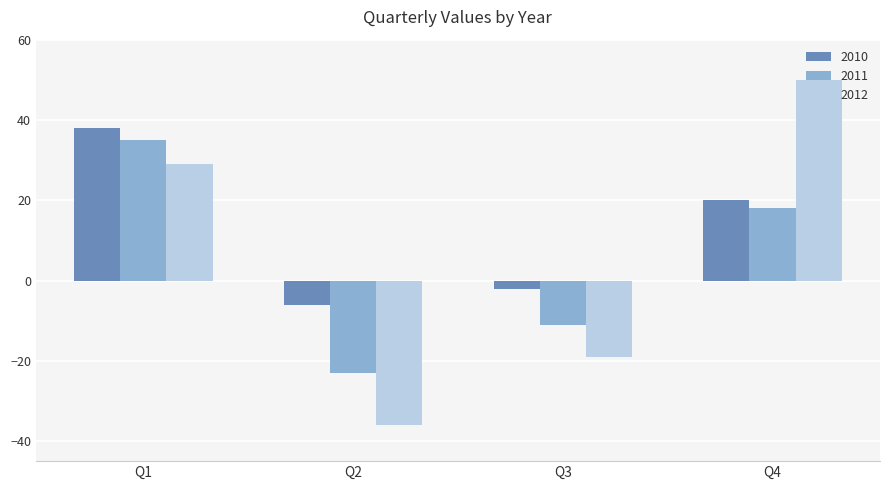

What is the maximum value for 2010?

38